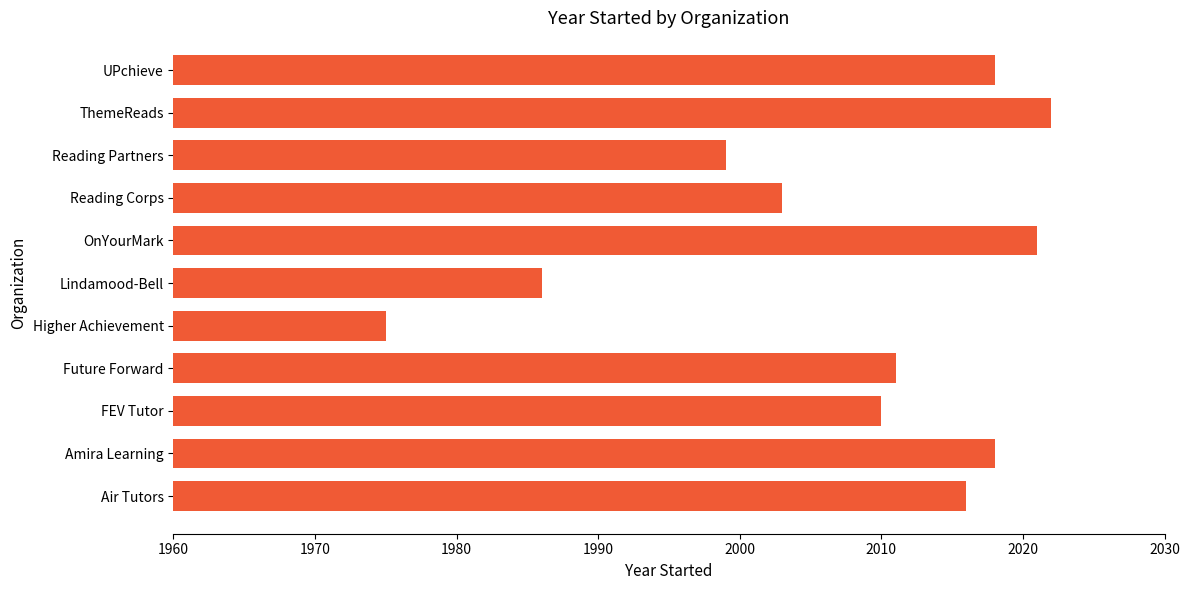

At which category does the chart reach its minimum across all series?

Higher Achievement